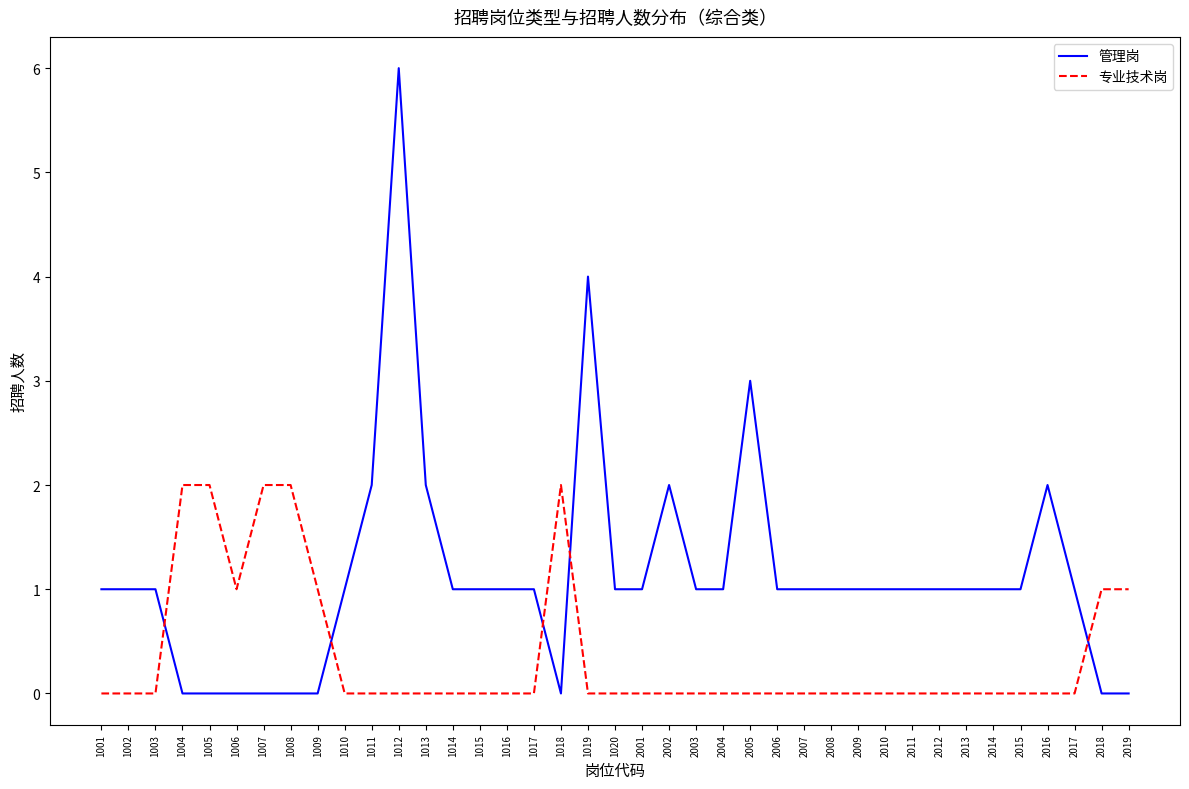

Reading right to left, extract all data points from this chart.

管理岗: 0	0	1	2	1	1	1	1	1	1	1	1	1	1	3	1	1	2	1	1	4	0	1	1	1	1	2	6	2	1	0	0	0	0	0	0	1	1	1
专业技术岗: 1	1	0	0	0	0	0	0	0	0	0	0	0	0	0	0	0	0	0	0	0	2	0	0	0	0	0	0	0	0	1	2	2	1	2	2	0	0	0